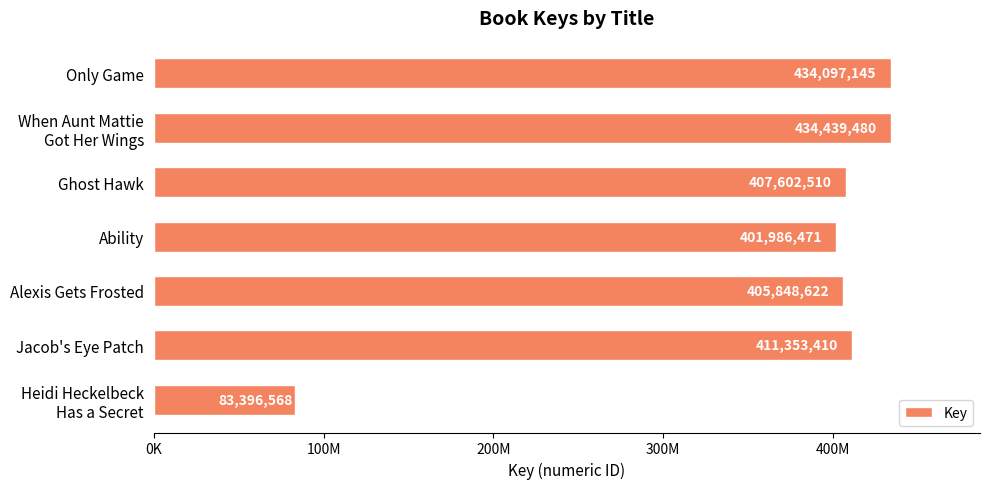

Where is the data nearest to the value 258918024?

Ability